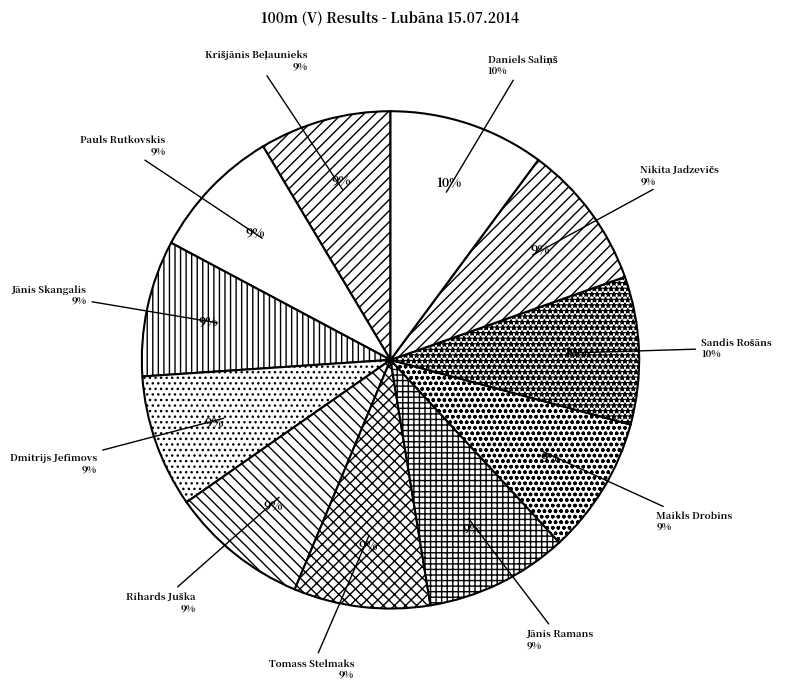

Is it true that Sandis Rošāns is 10% of the pie?

True